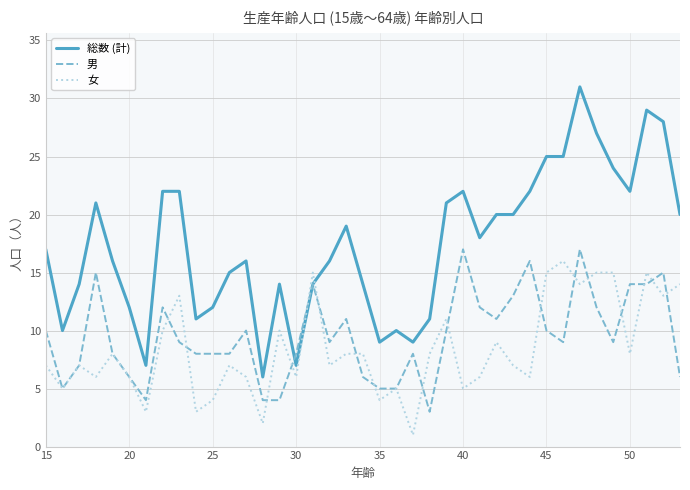

What is the highest value of the 男 series?

17